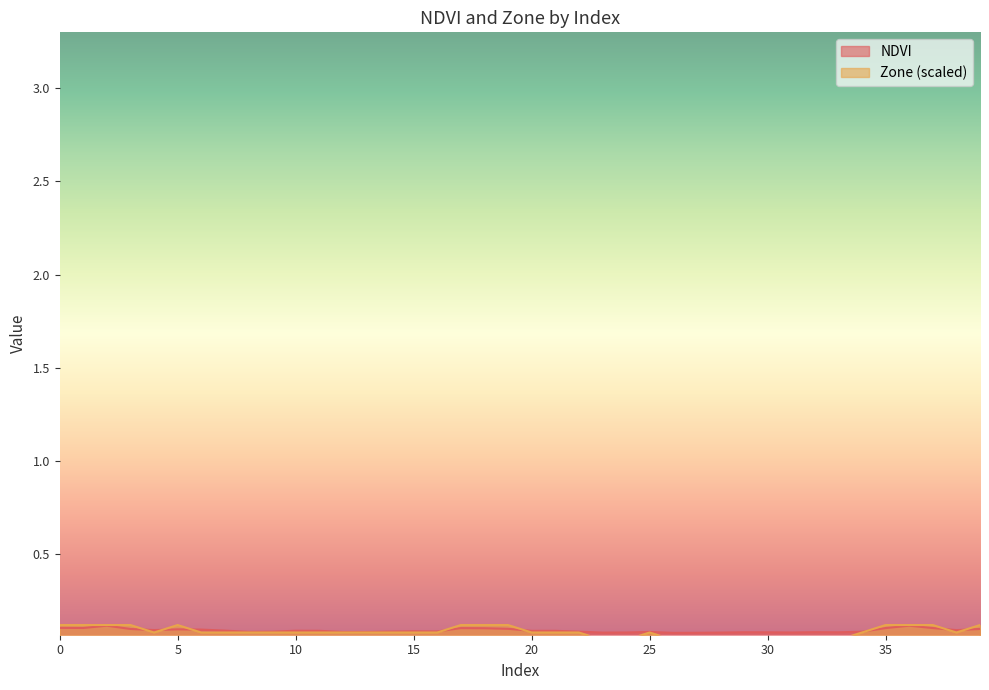

At which category is the sum across all series the highest?

2